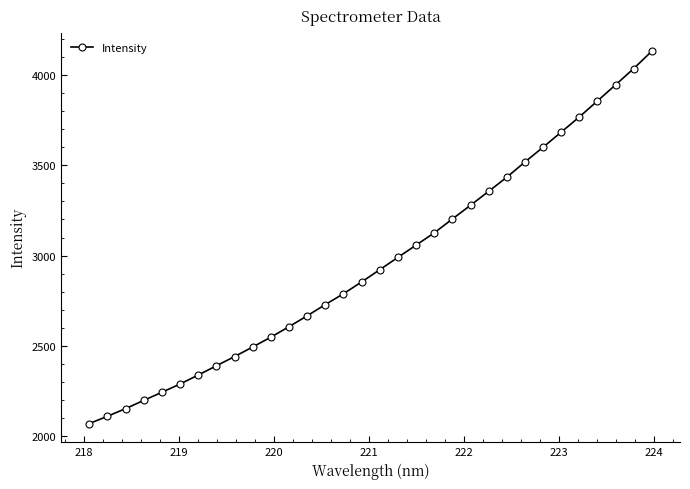

How many categories are shown in the chart?

32